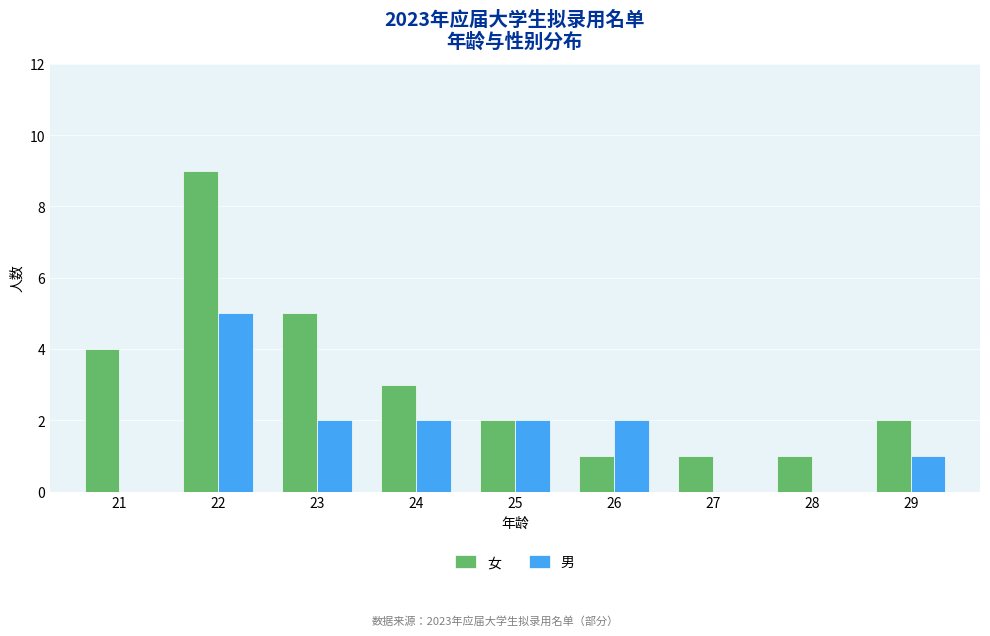

Reading left to right, what are all the values shown in this chart?

女: 21=4	22=9	23=5	24=3	25=2	26=1	27=1	28=1	29=2
男: 21=0	22=5	23=2	24=2	25=2	26=2	27=0	28=0	29=1